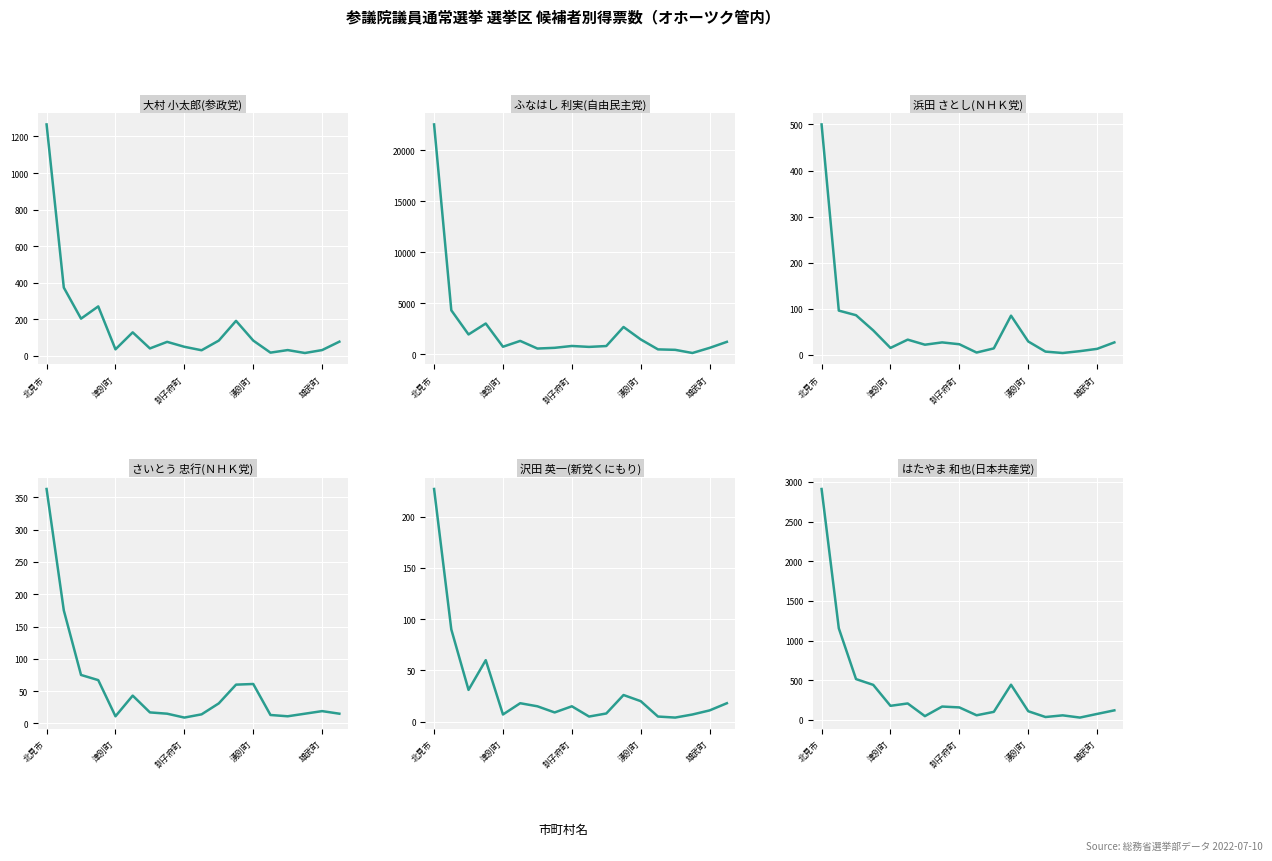

How many series are shown in this chart?

6